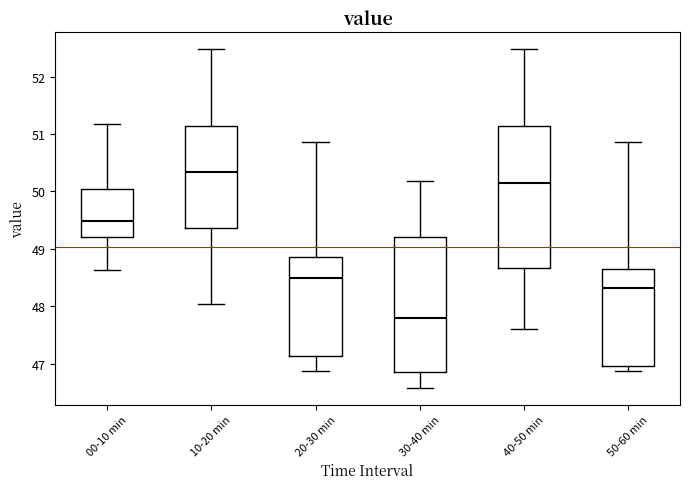

Comparing the boxes themselves (not the whiskers), which one is the tallest?

40-50 min